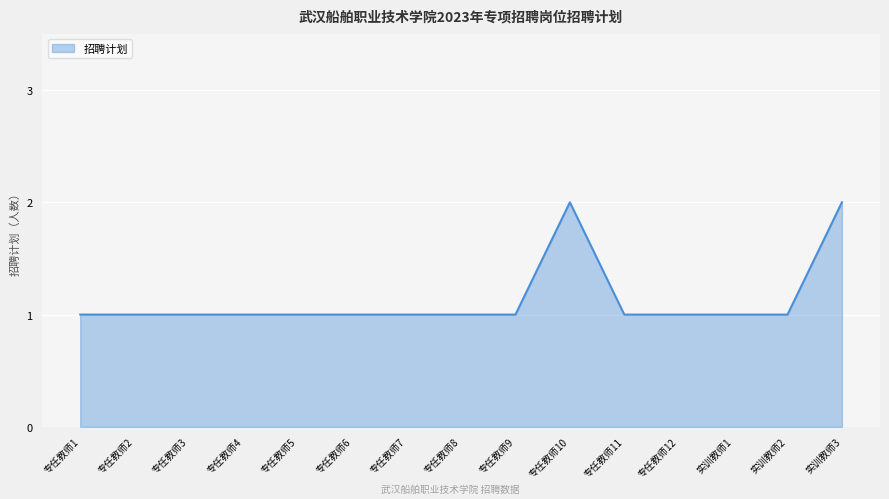

What position from the right is 专任教师8?

8